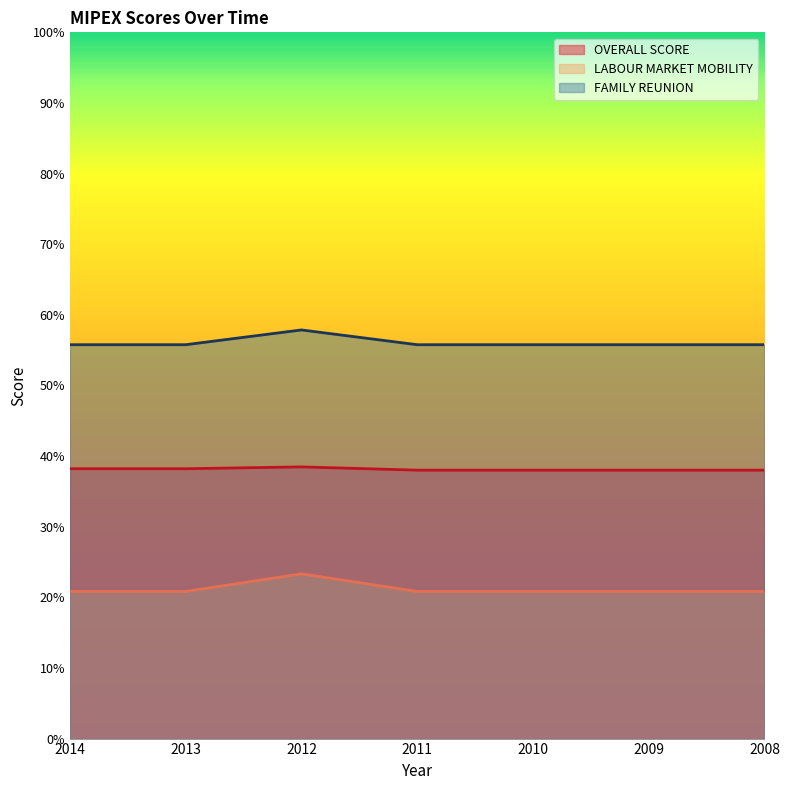

At how many categories does at least one series exceed 32?

7